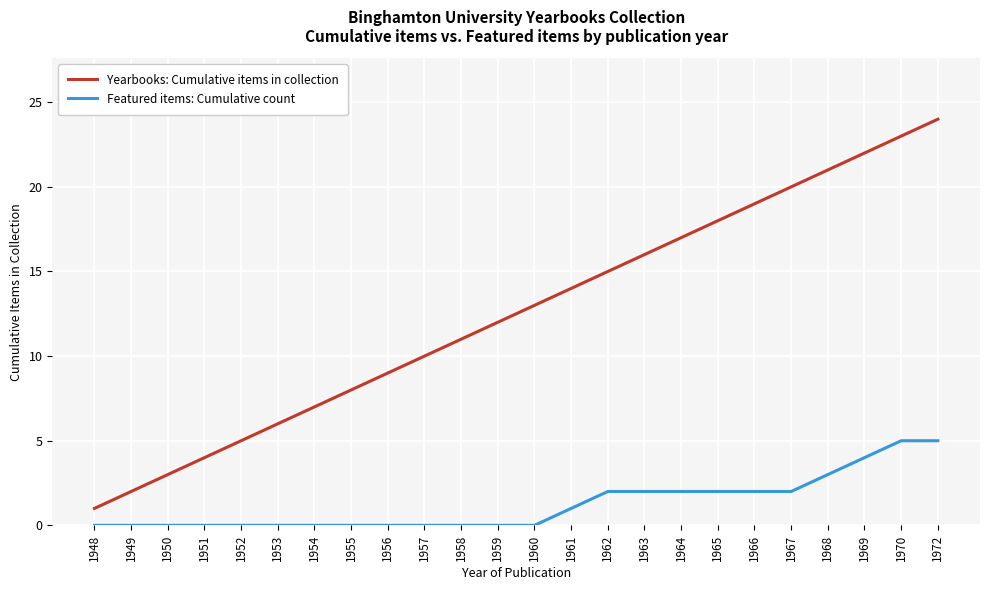

Which series has the largest range (max minus min)?

Yearbooks: Cumulative items in collection